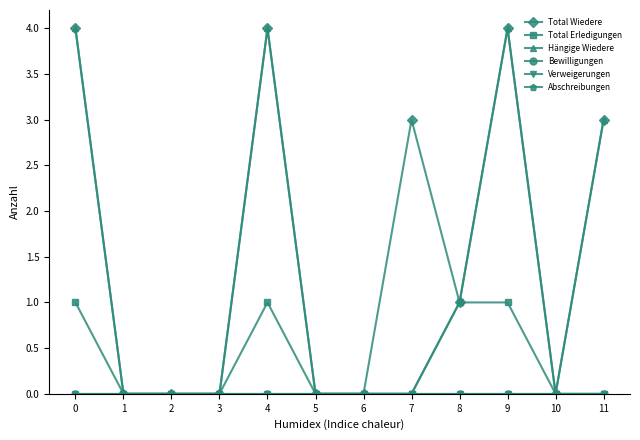

True or false: Verweigerungen and Hängige Wiedere intersect in this chart.

False